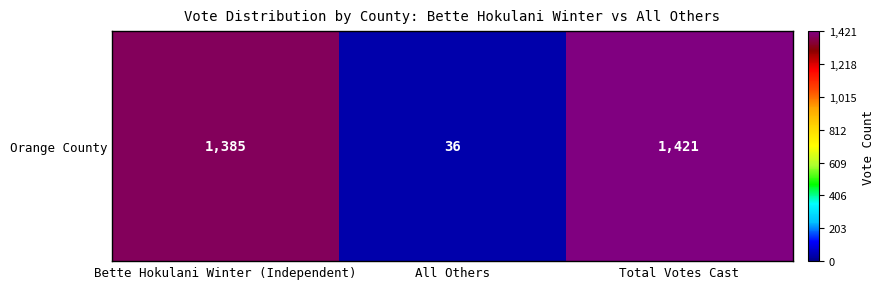

What is the change in value from All Others to Total Votes Cast?

+1385